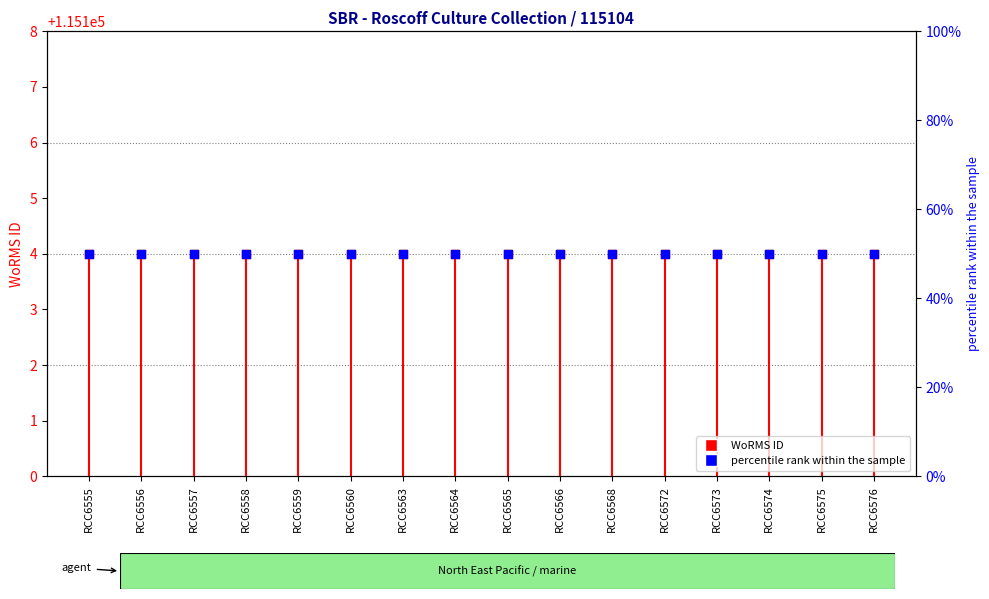

Which series reaches the minimum Y coordinate?

percentile rank within the sample